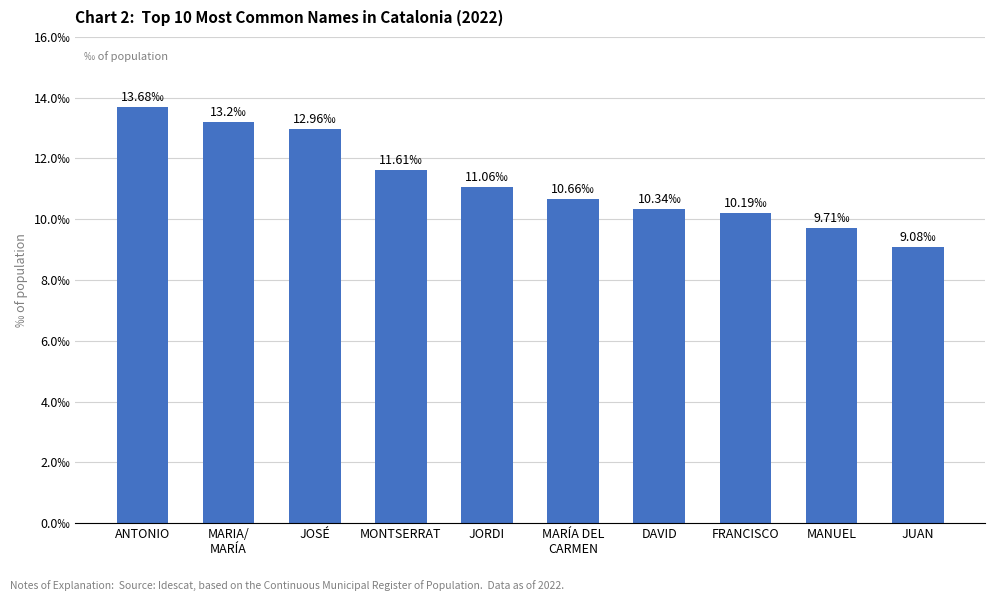

Where does the data first go above 11?

ANTONIO